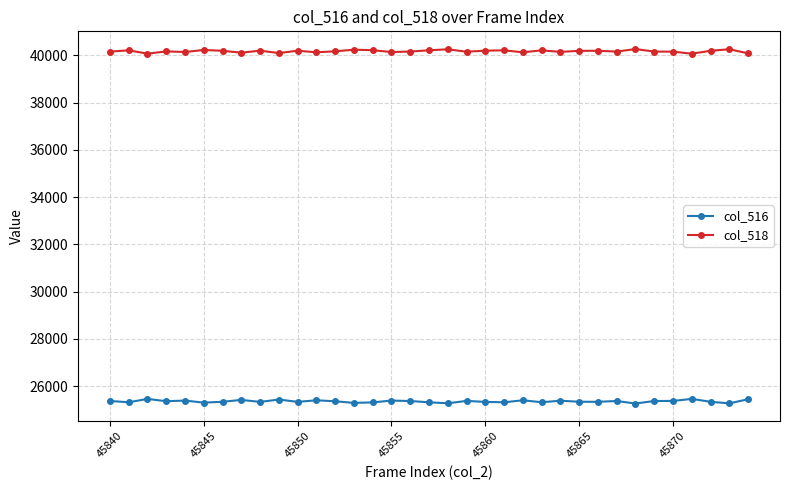

True or false: col_518 and col_516 cross at least once.

False